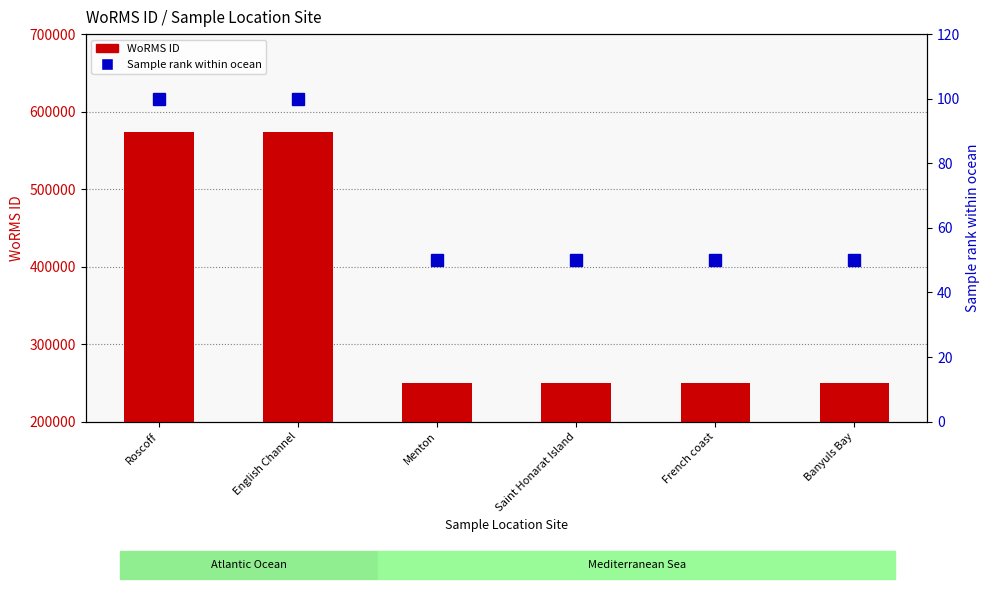

Reading left to right, extract all data points from this chart.

WoRMS ID: 573929	573929	249731	249731	249731	249731
Sample rank within ocean: 100	100	50	50	50	50